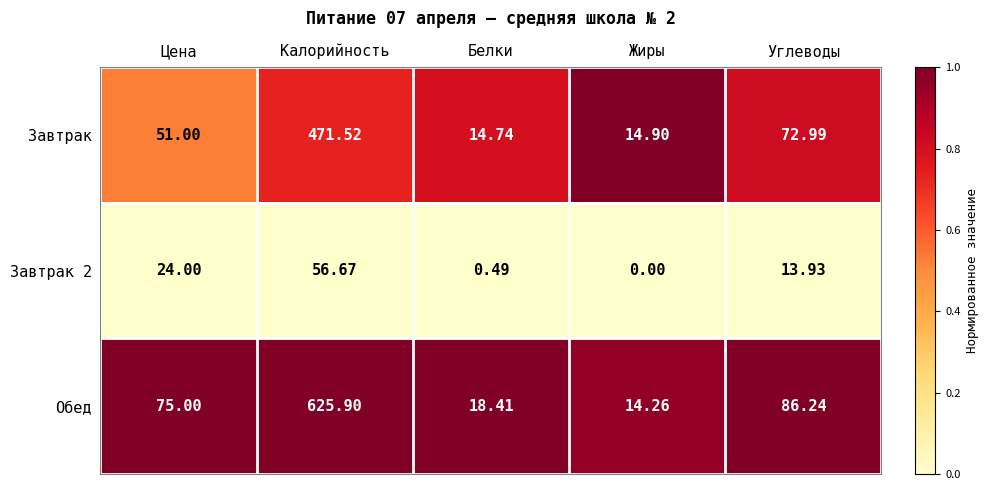

Which series changed the most between Цена and Белки?

Обед